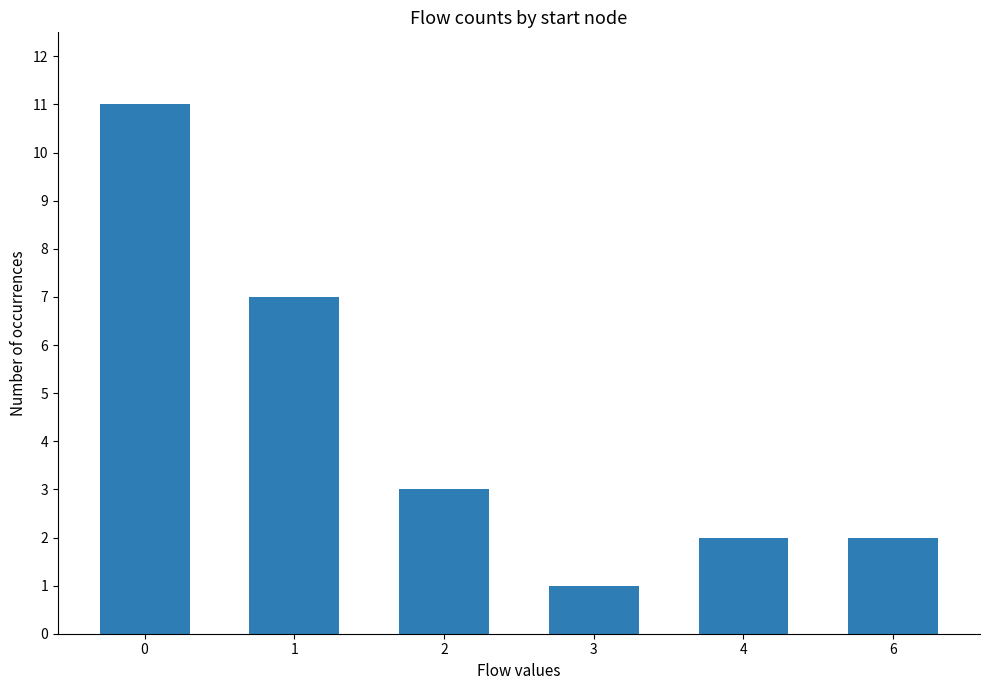

Reading right to left, extract all data points from this chart.

6=2	4=2	3=1	2=3	1=7	0=11